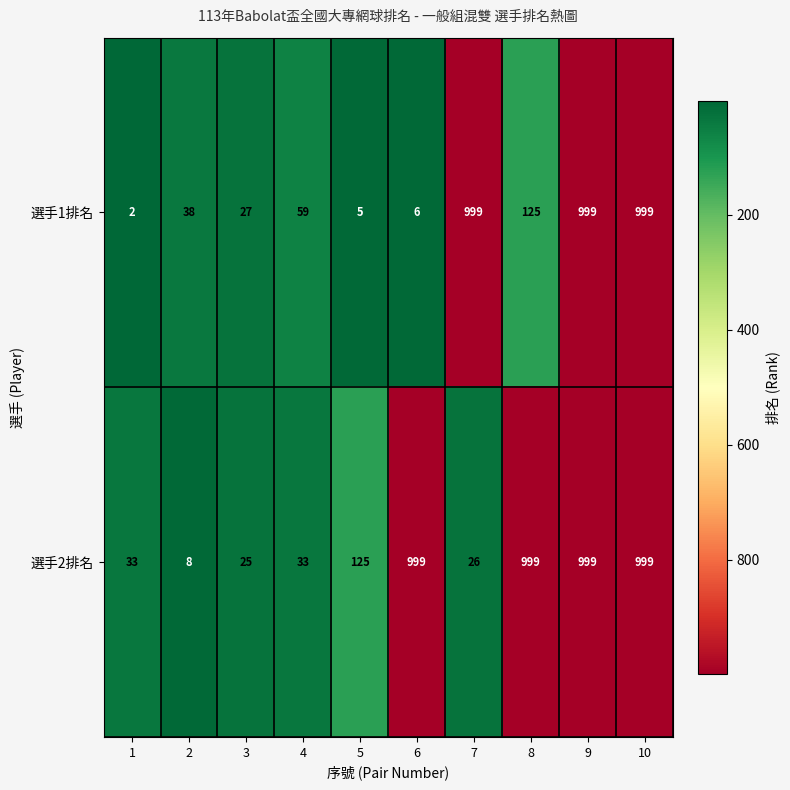

How many categories are shown in the chart?

10